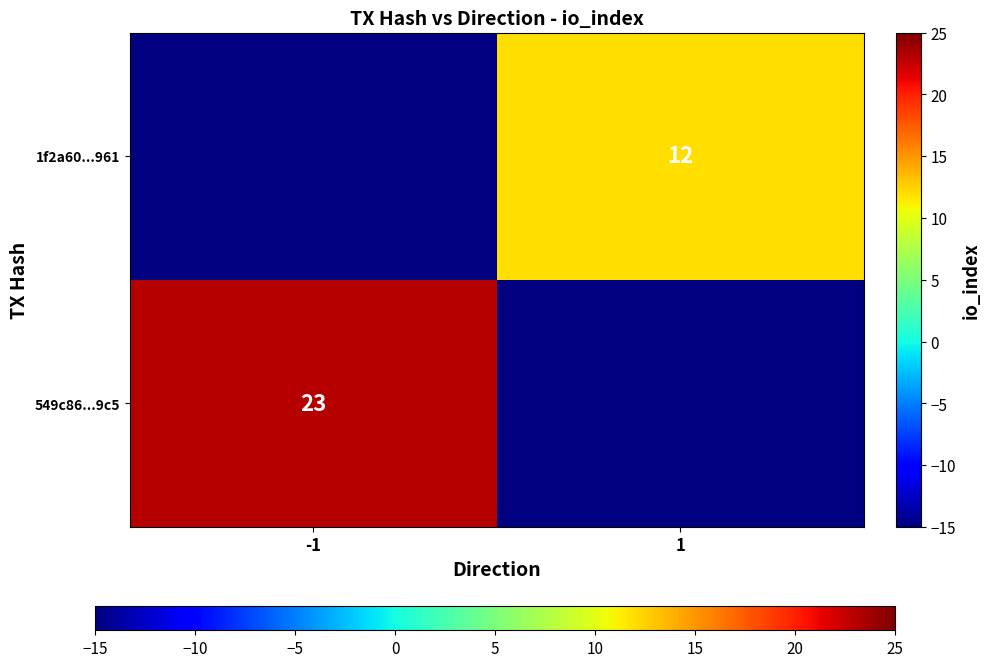

True or false: 549c86...9c5 has a value of 23 at -1.

True